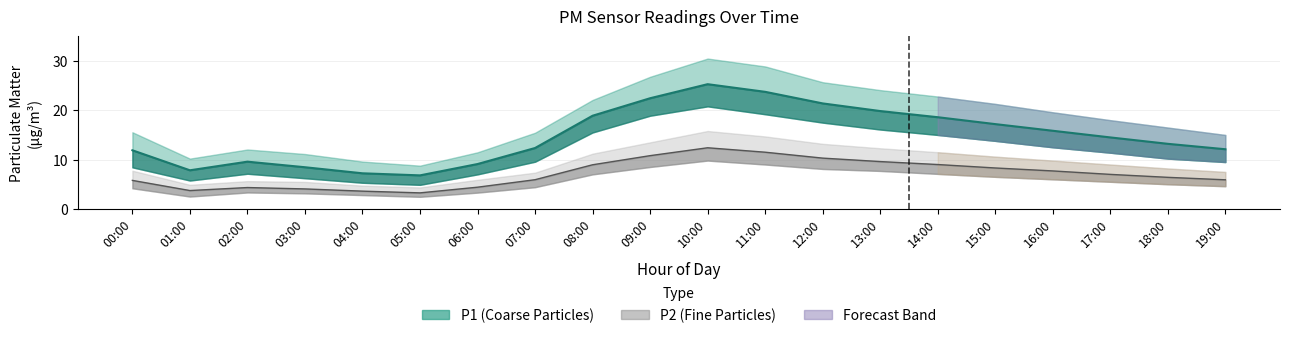

What is the label of the 9th point from the right?

11:00